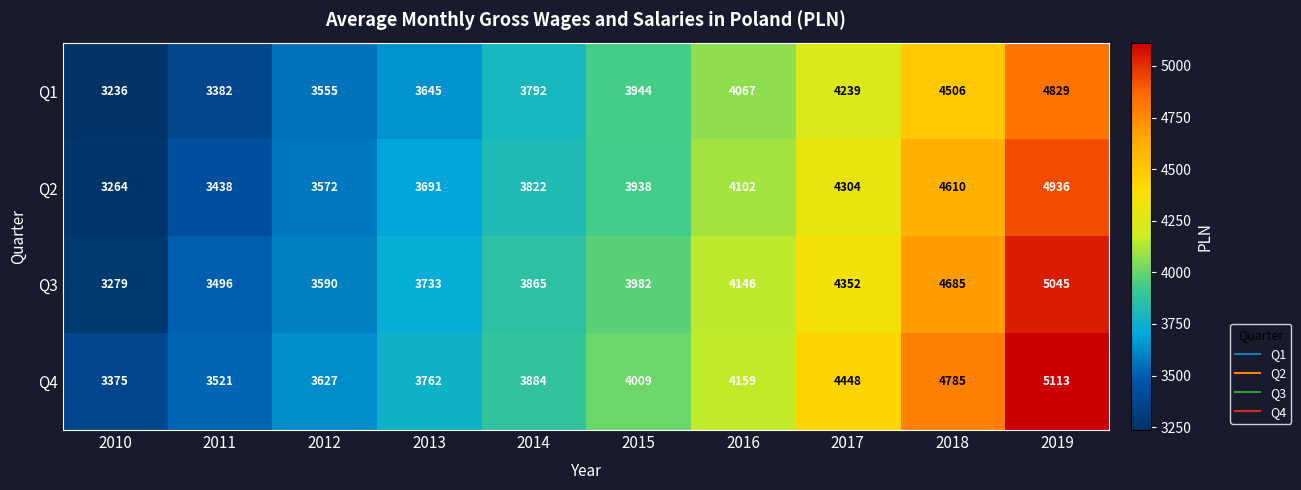

Rank the series by their maximum value, from lowest to highest.

Q1, Q2, Q3, Q4